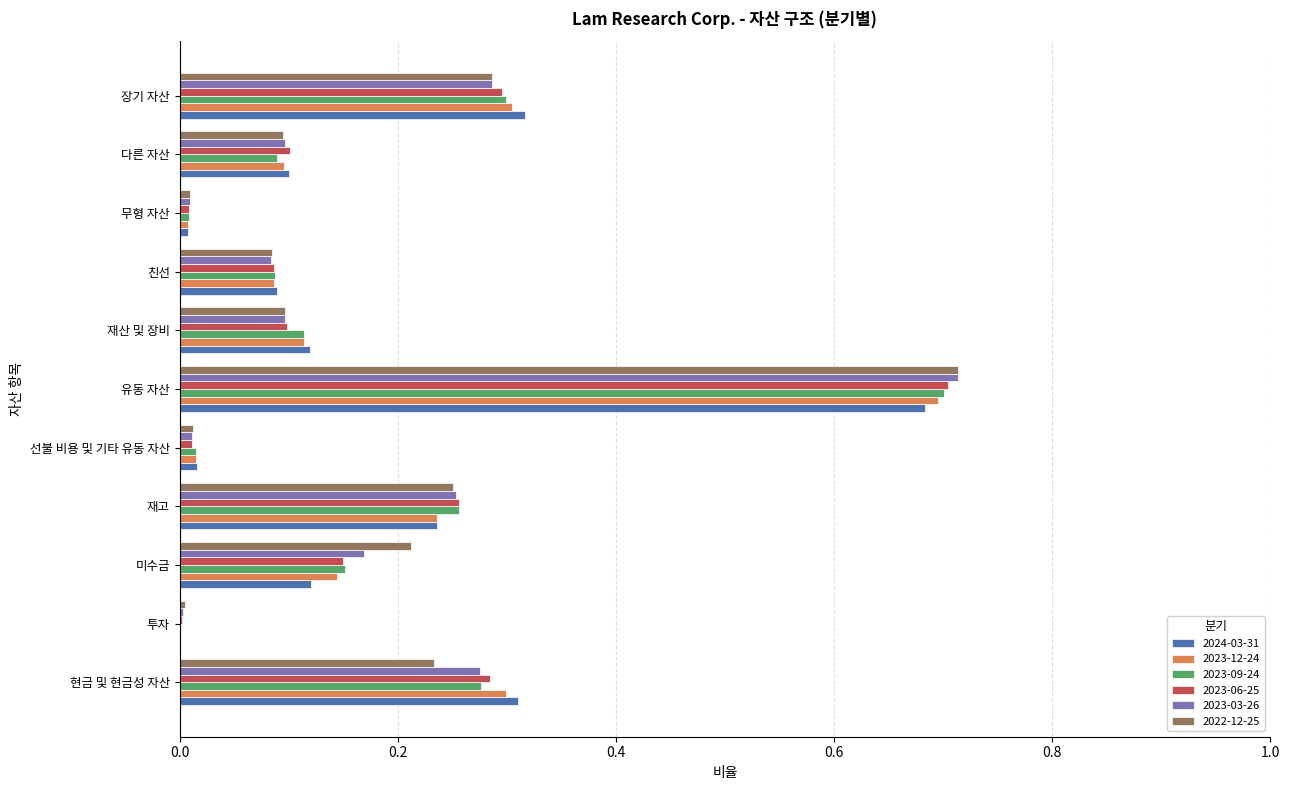

True or false: 2022-12-25 has a value of 0.4 at 장기 자산.

False